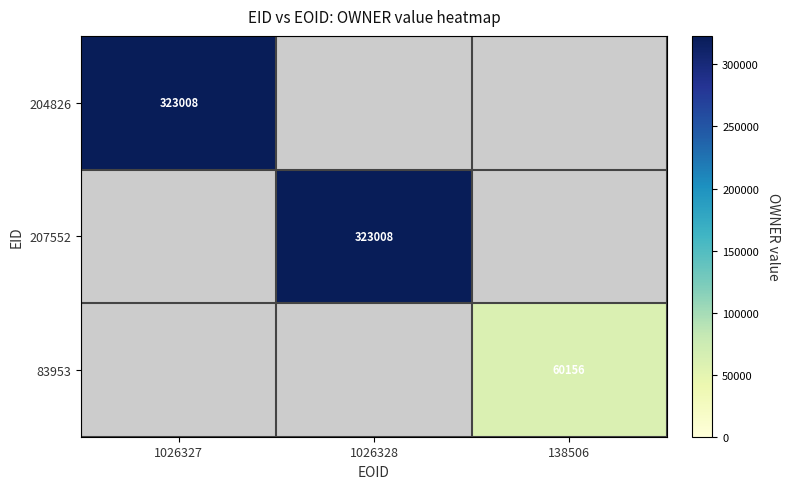

Is it true that 83953 equals 60156 at 138506?

True